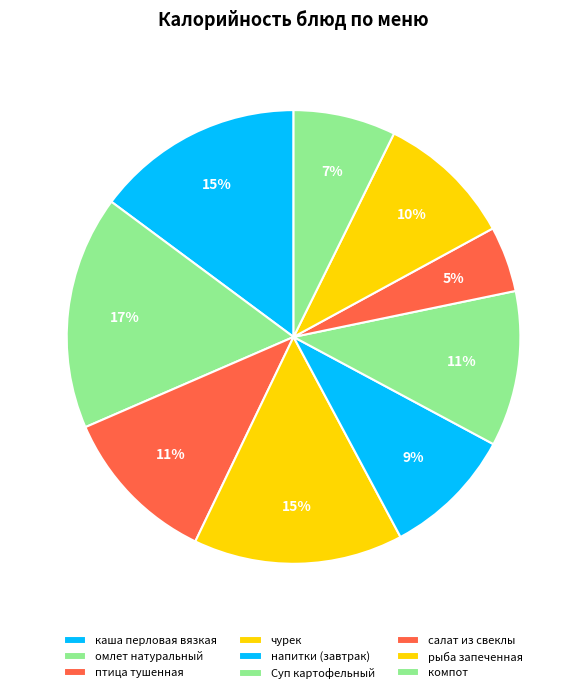

How many slices are in this pie chart?

9